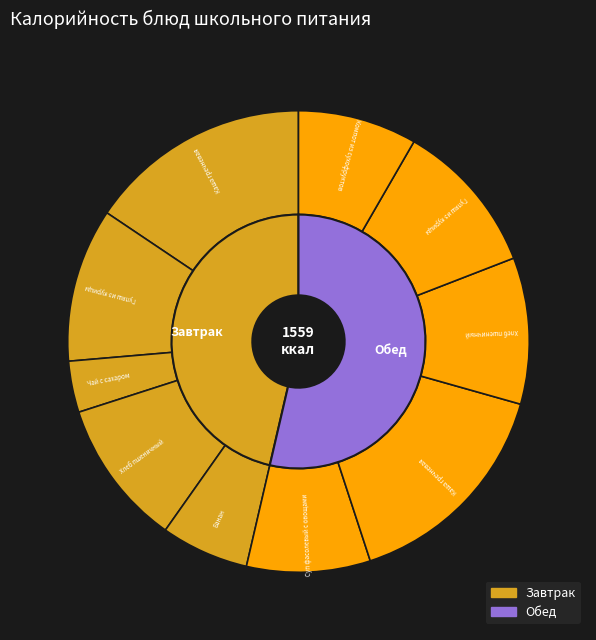

Between Банан and Каша гречневая (завтрак), which is larger?

Каша гречневая (завтрак)